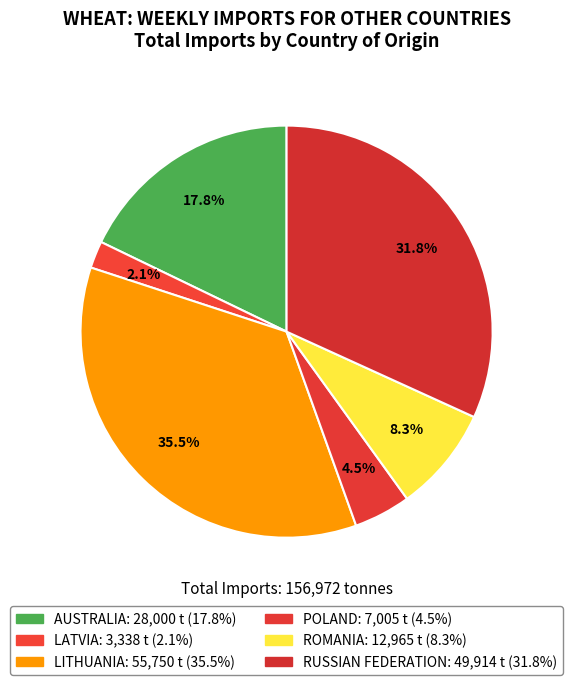

To the nearest percent, what percentage of the pie is RUSSIAN FEDERATION?

32%